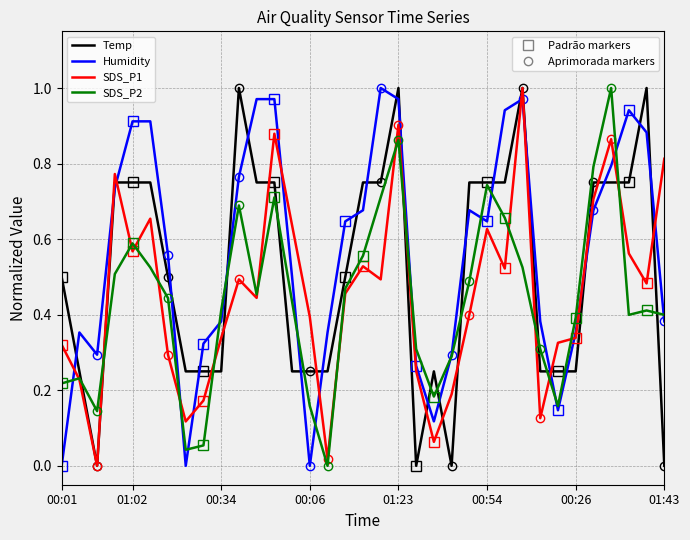

After their last crossing, which series has the higher values: Temp or Humidity?

Humidity